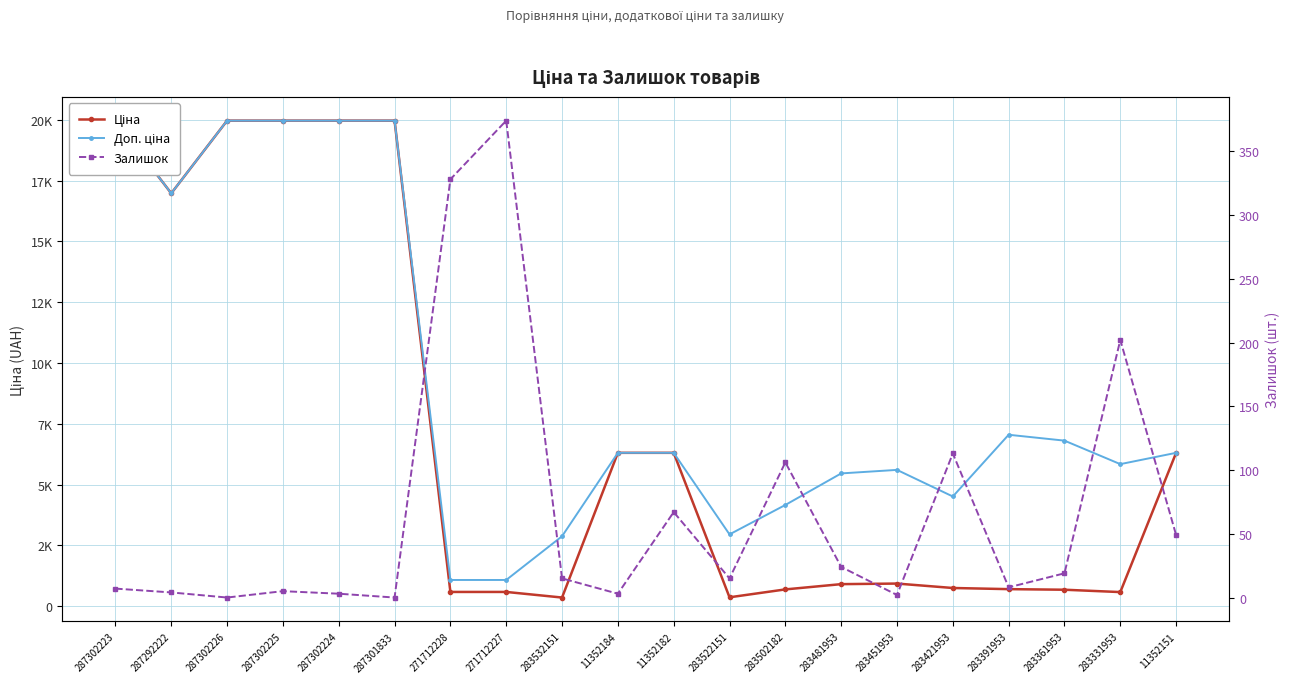

Is it true that Доп. ціна equals 3875.1 at 283451953?

False